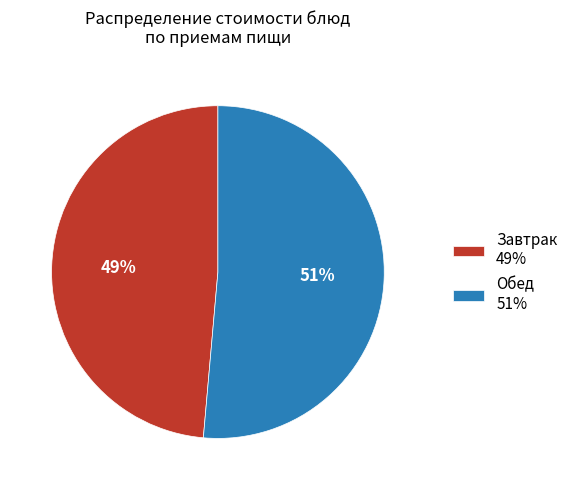

To the nearest percent, what is the average slice percentage?

50%